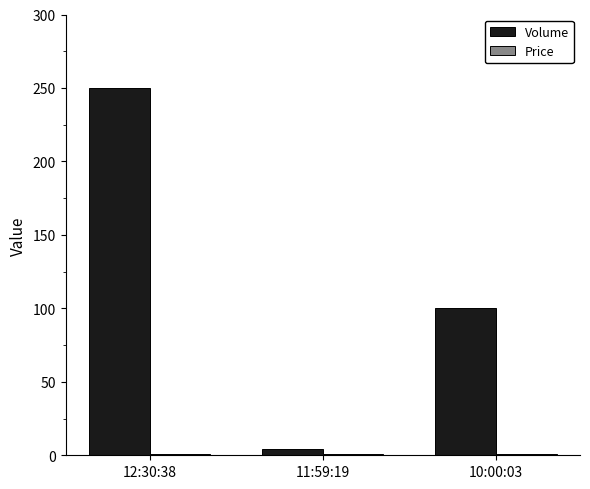

How many groups of bars are there?

3